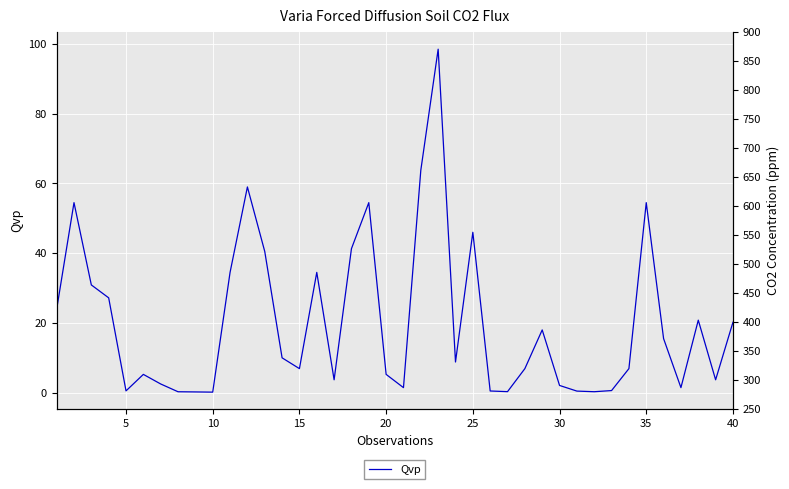

What is the sum of all values?

806.3